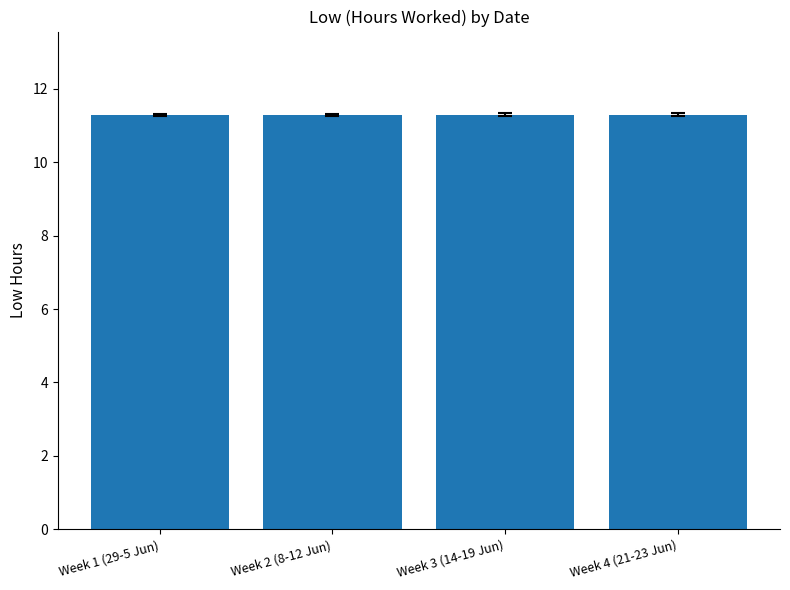

What is the smallest value displayed?

11.3